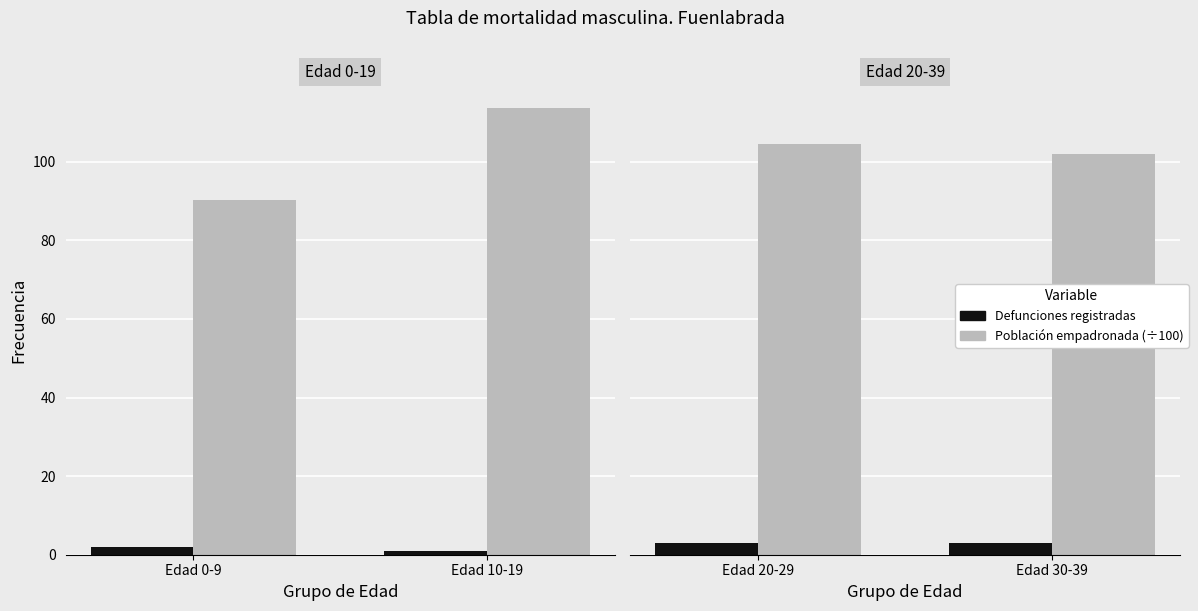

What is the maximum value for Defunciones registradas?

3.0